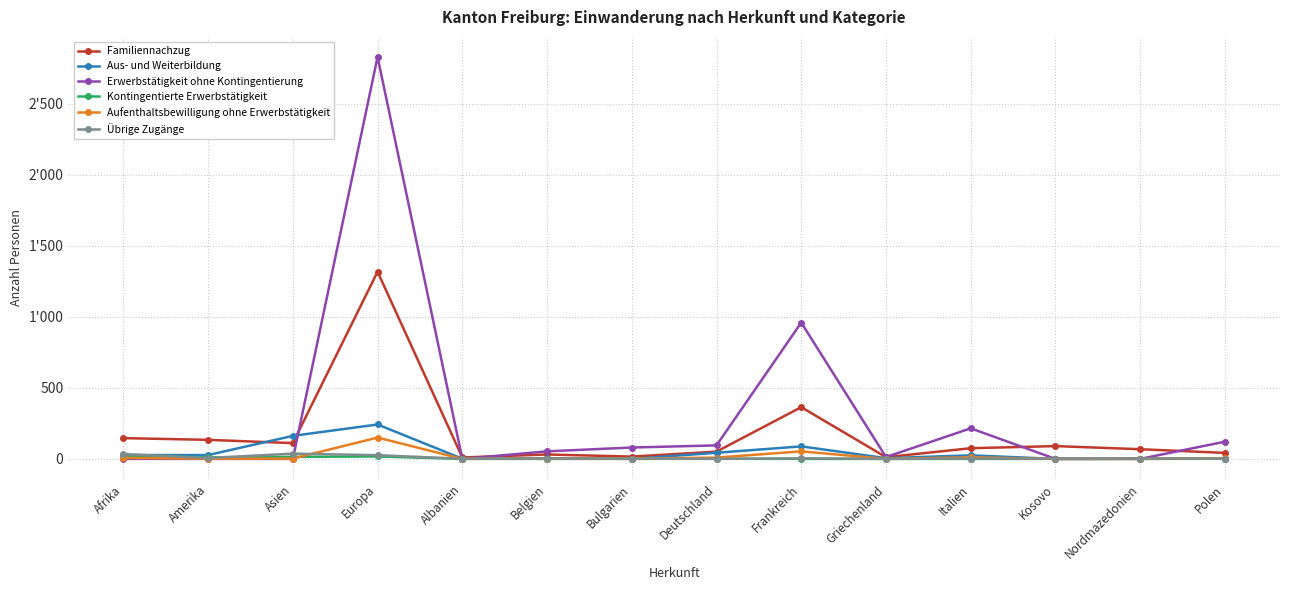

Does the chart have visible grid lines?

Yes